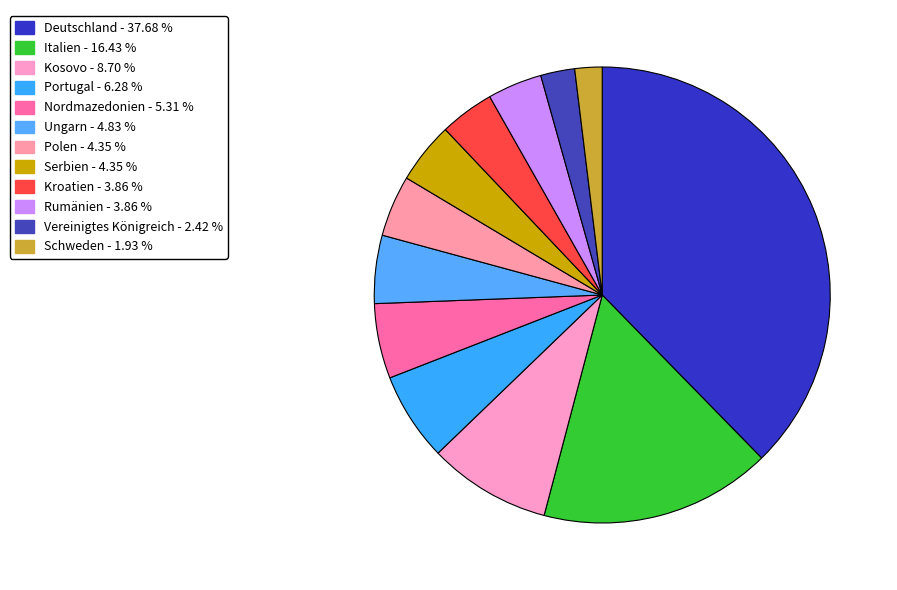

To the nearest percent, what is the average slice percentage?

8%